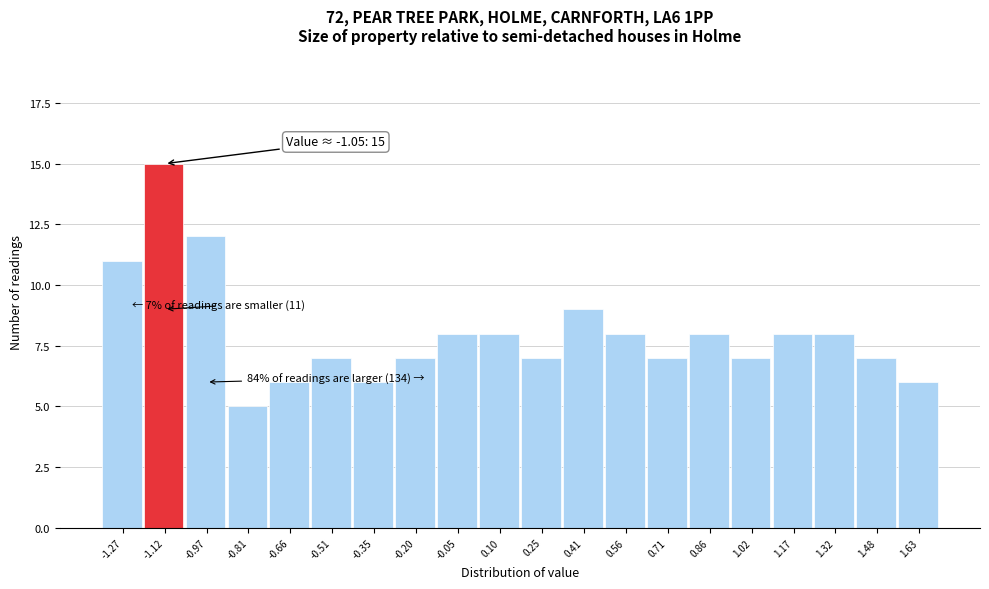

Reading left to right, transcribe all the data shown in this chart.

11	15	12	5	6	7	6	7	8	8	7	9	8	7	8	7	8	8	7	6